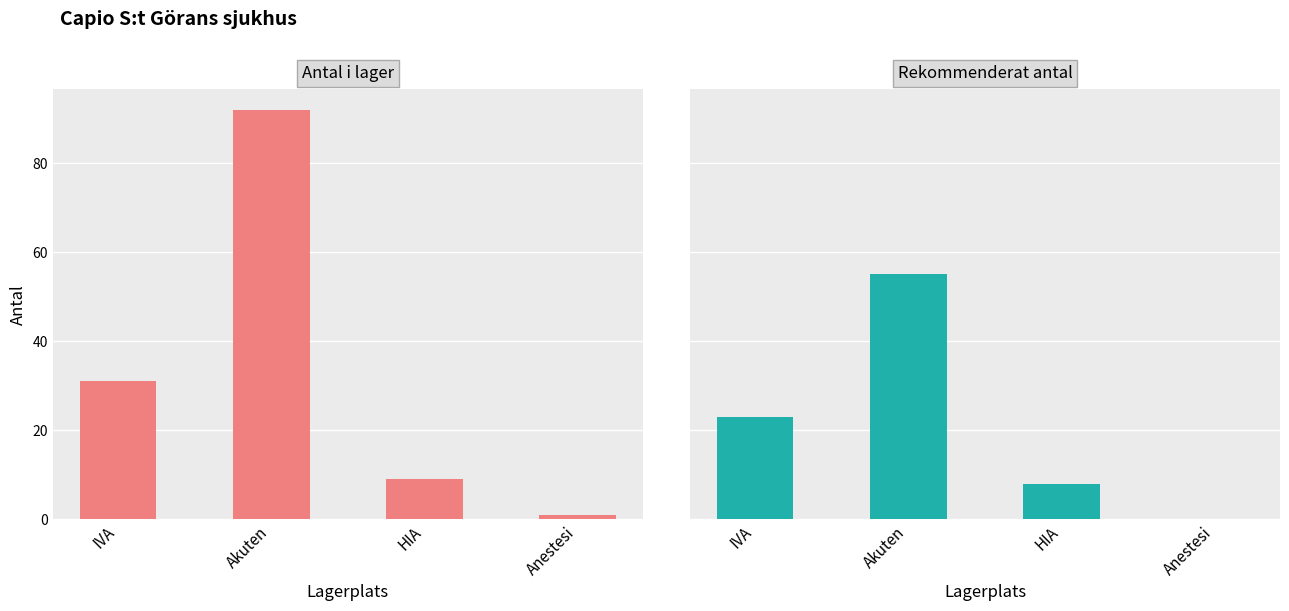

How many data points in Rekommenderat antal are above 23?

1